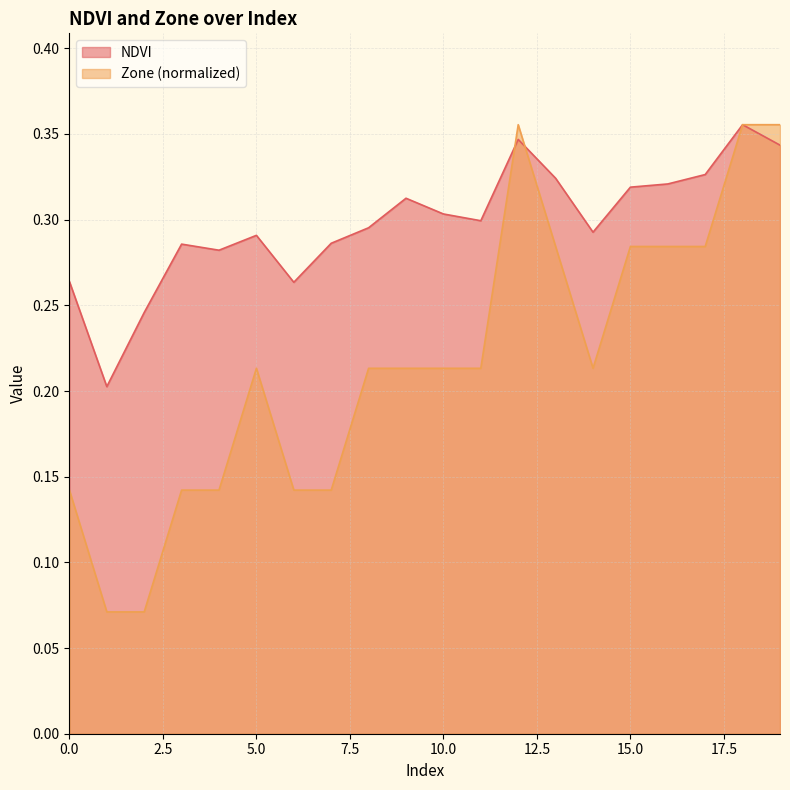

What is the difference between the maximum and minimum values in the Zone series?

0.3